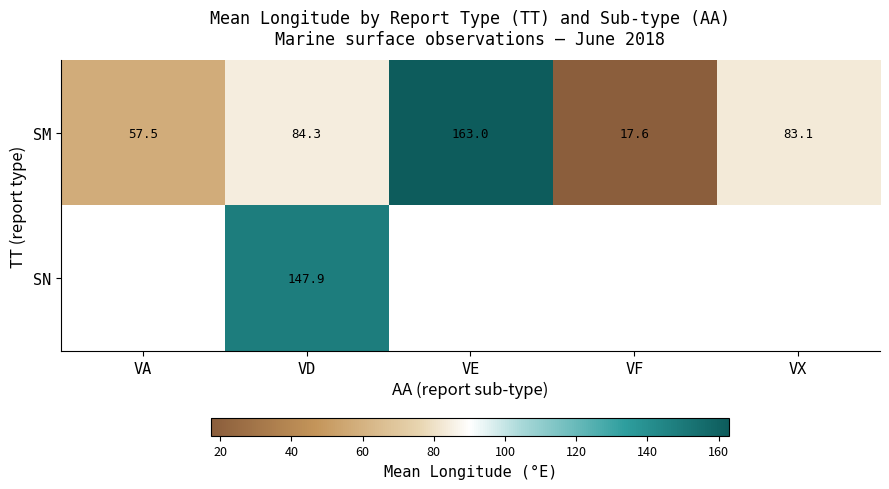

What is the difference between the maximum and minimum values in the SM series?

145.4